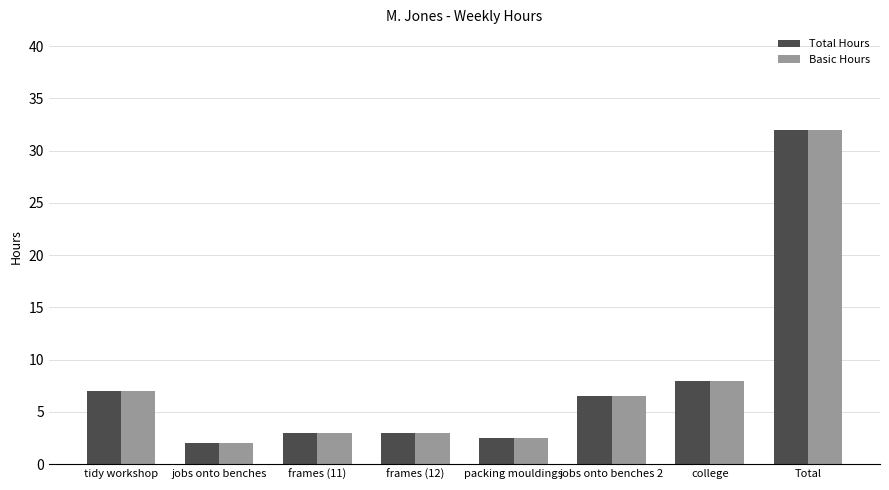

What is the difference between the Basic Hours values at frames (12) and Total?

29.0